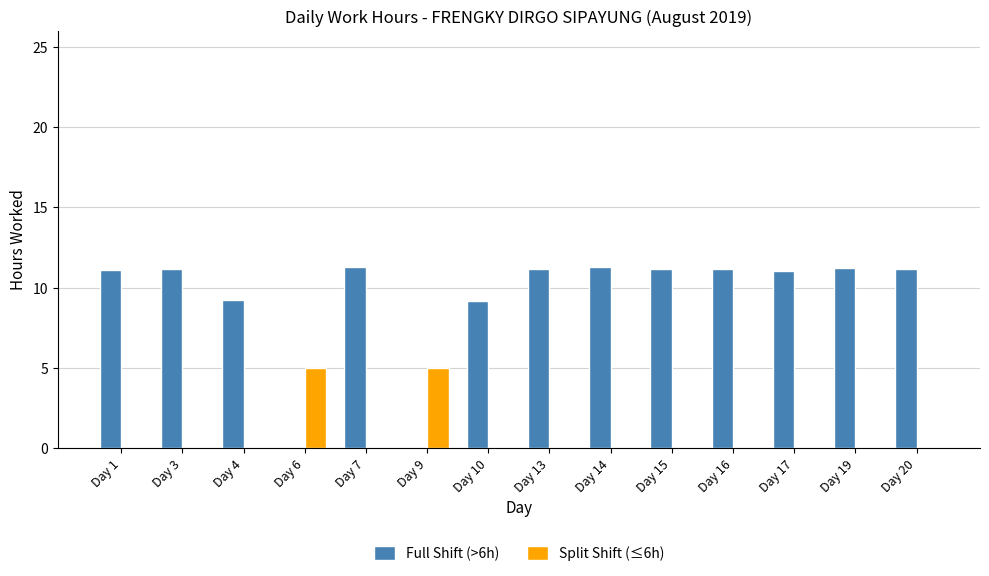

What is the spread (max minus min) of values at Day 20?

11.2